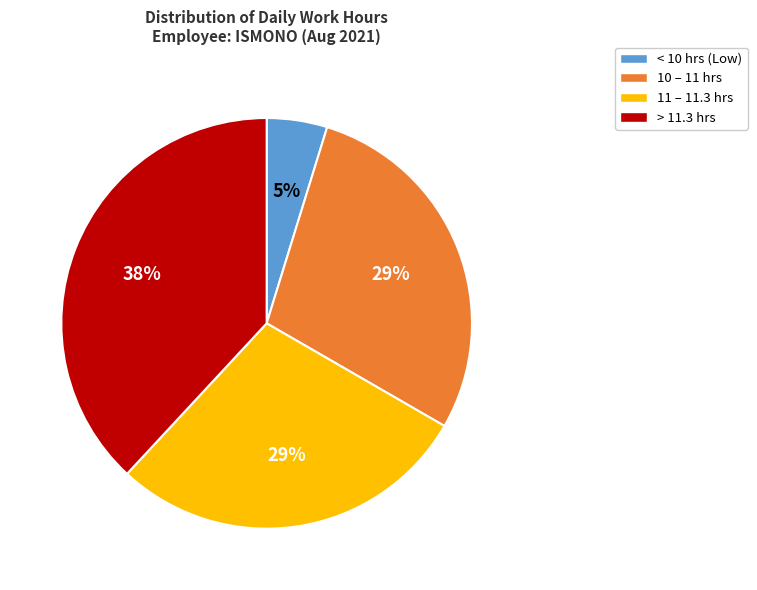

Approximately how many times larger is the value at 10 – 11 hrs compared to 11 – 11.3 hrs?

1.0